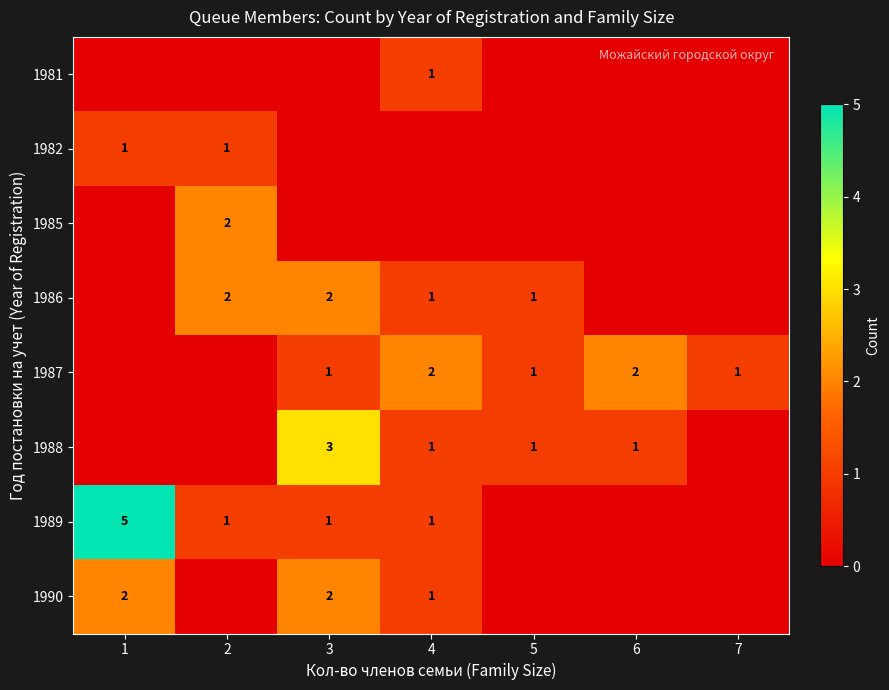

Is it true that 1985 equals 3 at 2?

False